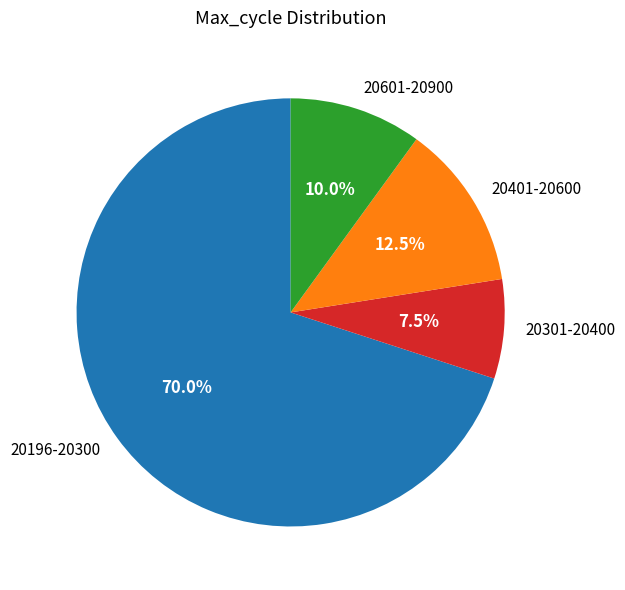

Between 20401-20600 and 20601-20900, which is larger?

20401-20600